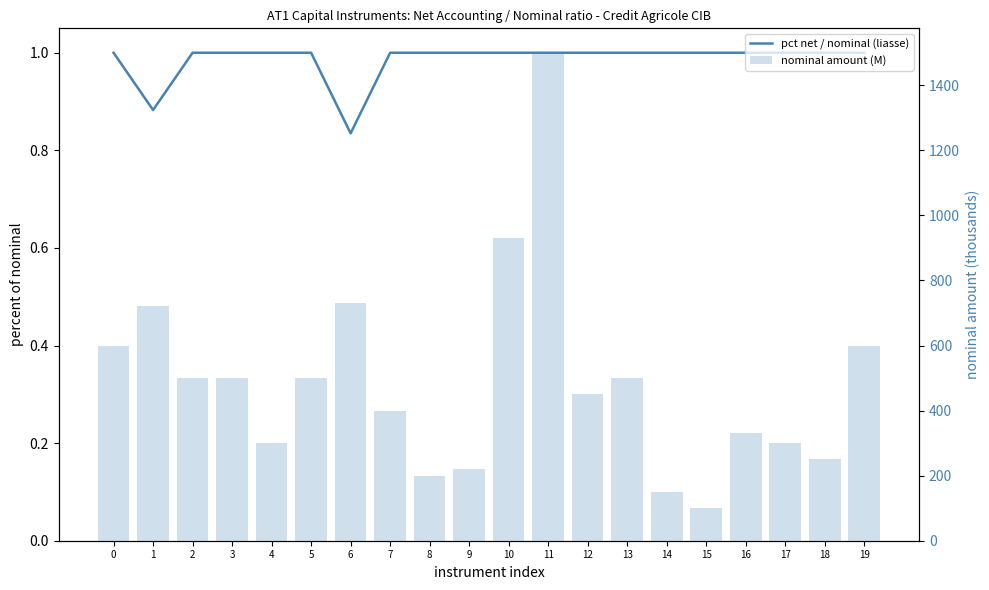

What is the value of the nominal amount (M) bar at the 19th from the left?

250.0